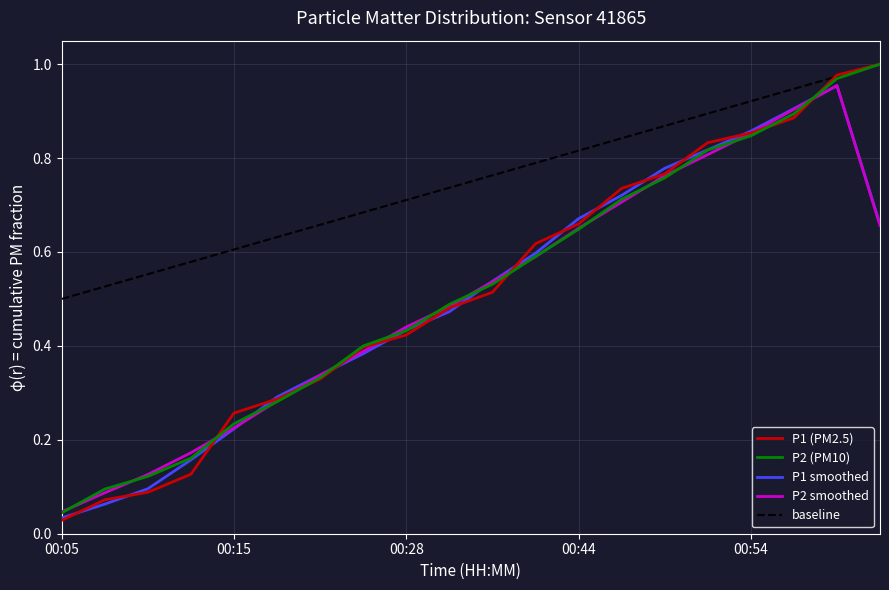

Which series has the largest total across all categories?

baseline